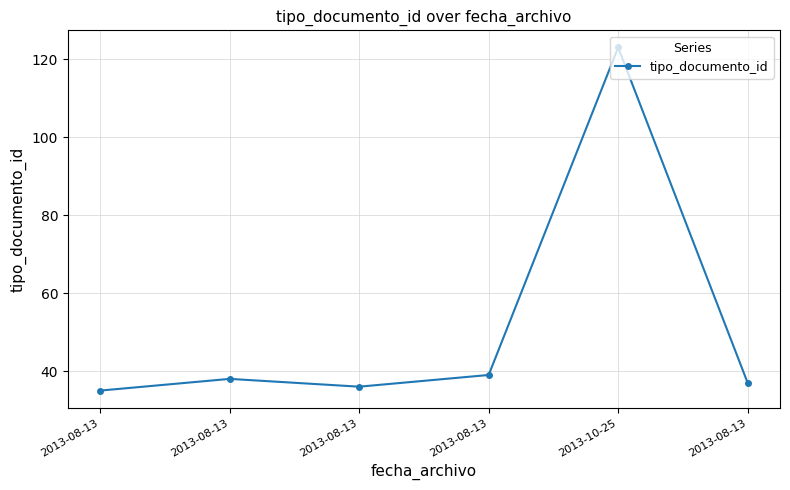

What is the difference between the maximum and minimum values?

88